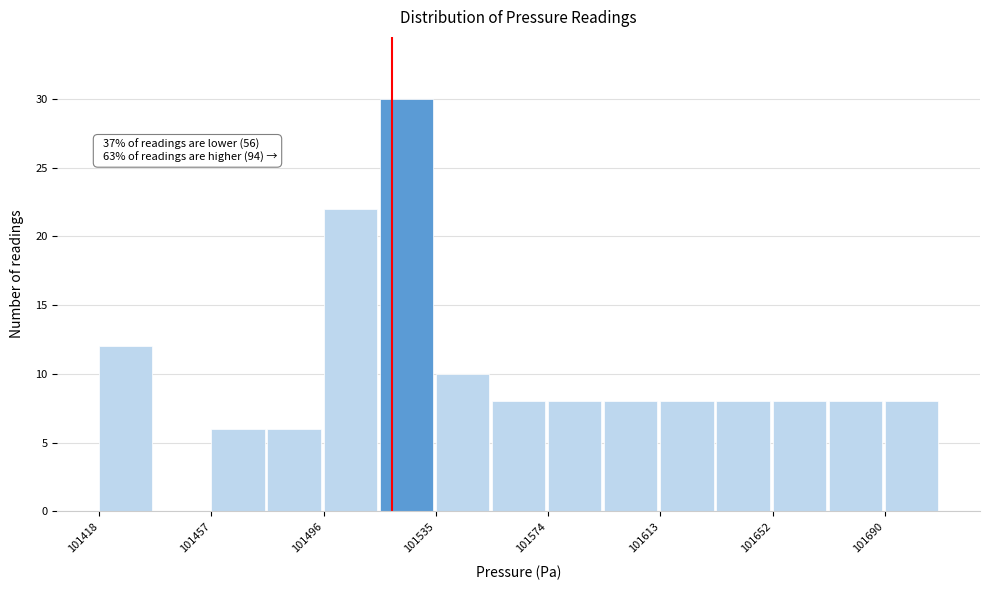

Read against the x-axis, roughly where is the centre of the tallest bar?

101525